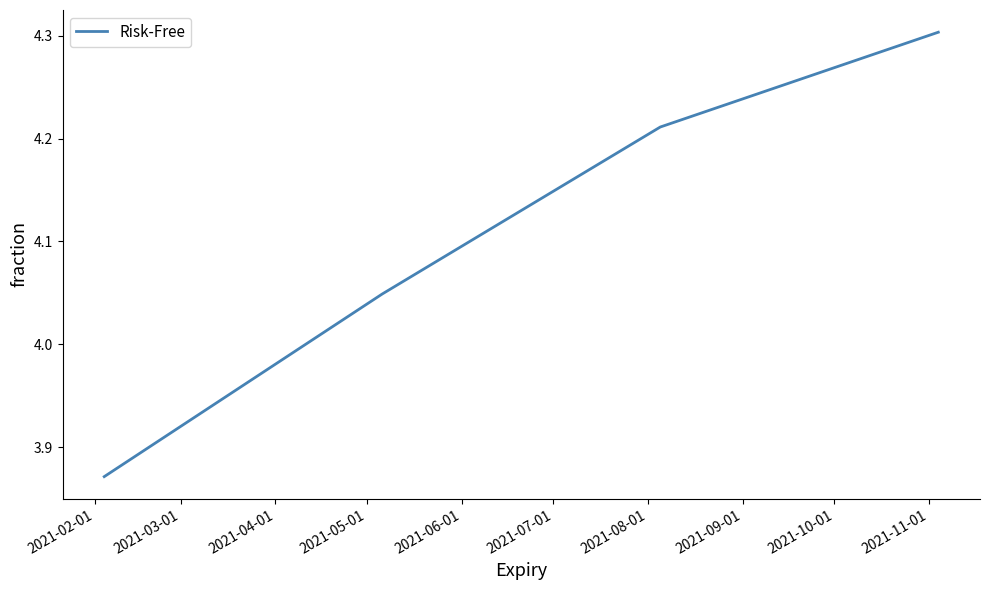

What is the maximum value shown in the chart?

4.3